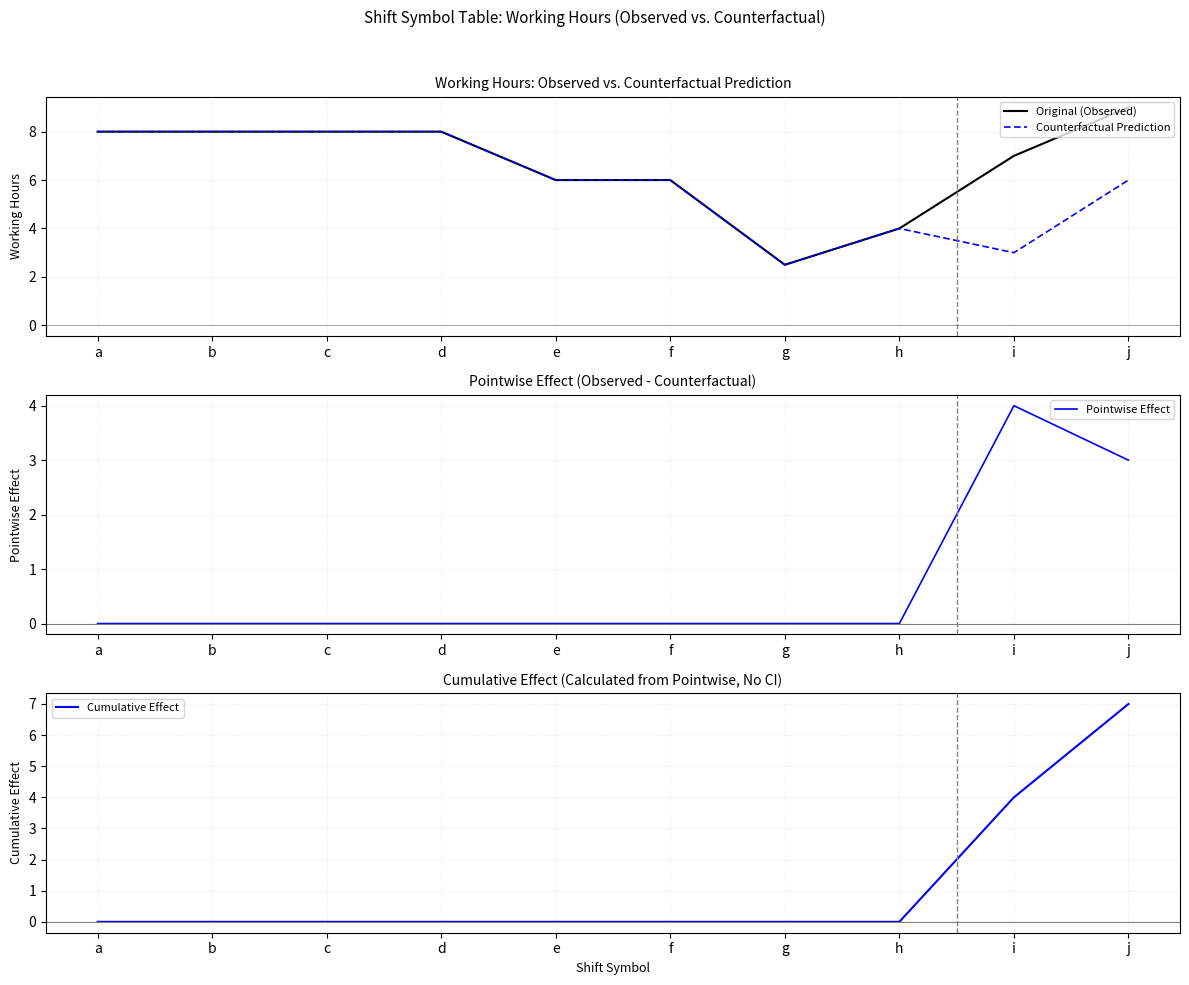

Between c and f, which series saw the biggest shift?

Original (Observed)